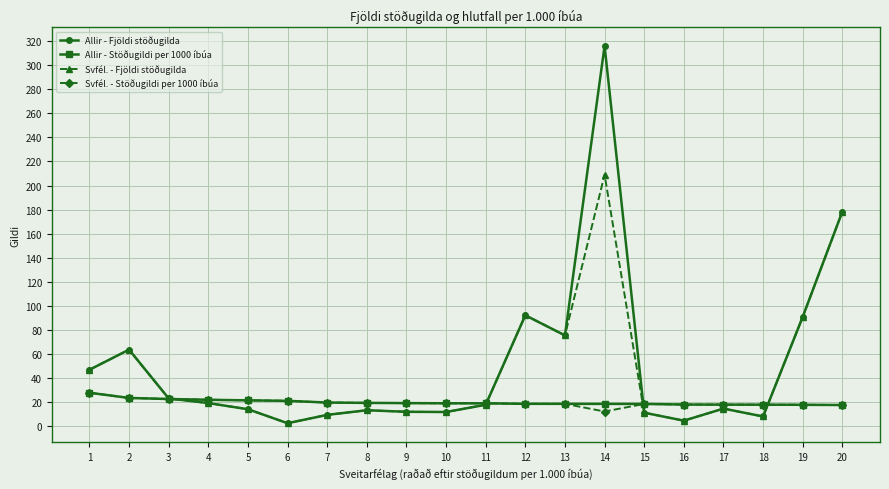

The value of Allir - Stöðugildi per 1000 íbúa at 7 is 19.8. True or false?

True